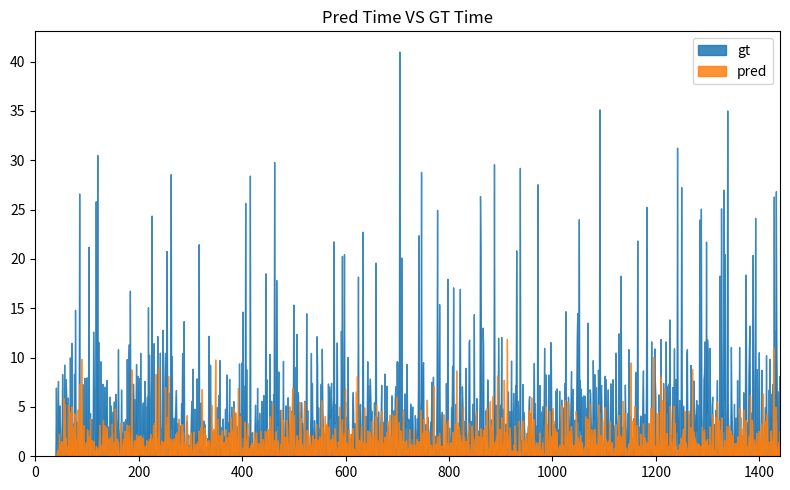

What are all the series names shown in the legend?

gt, pred